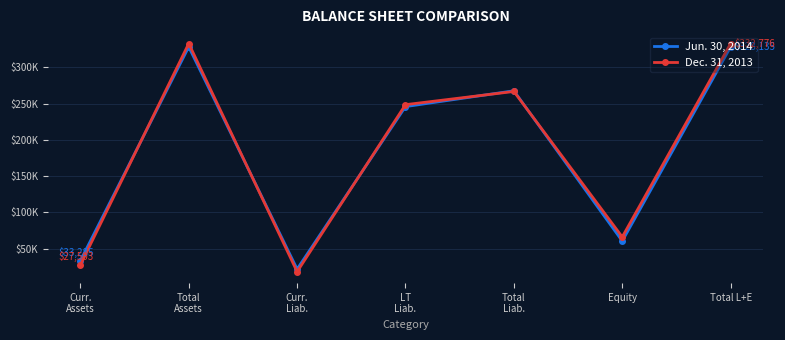

What is the average value of the Dec. 31, 2013 series?

184645